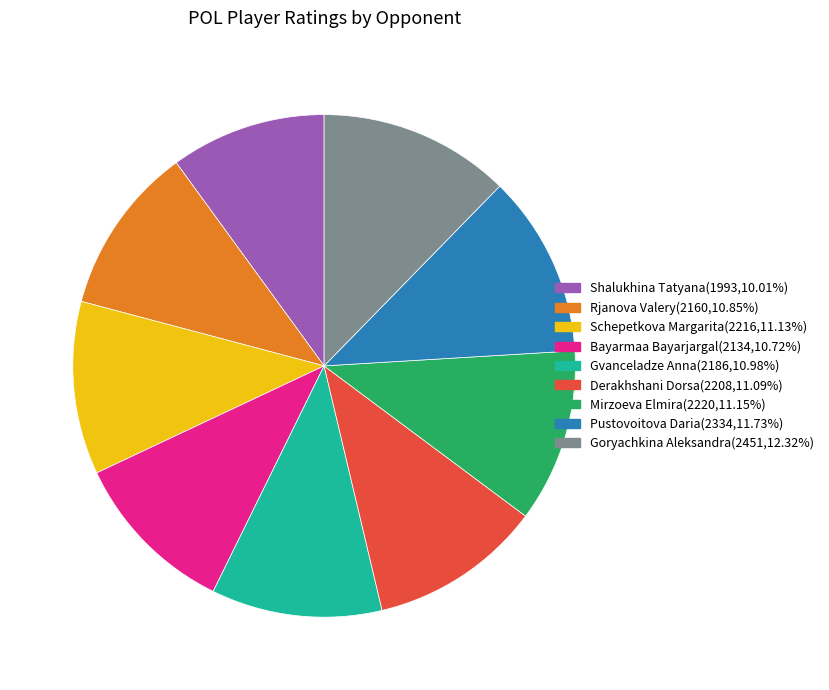

Which slice is the smallest?

Shalukhina Tatyana